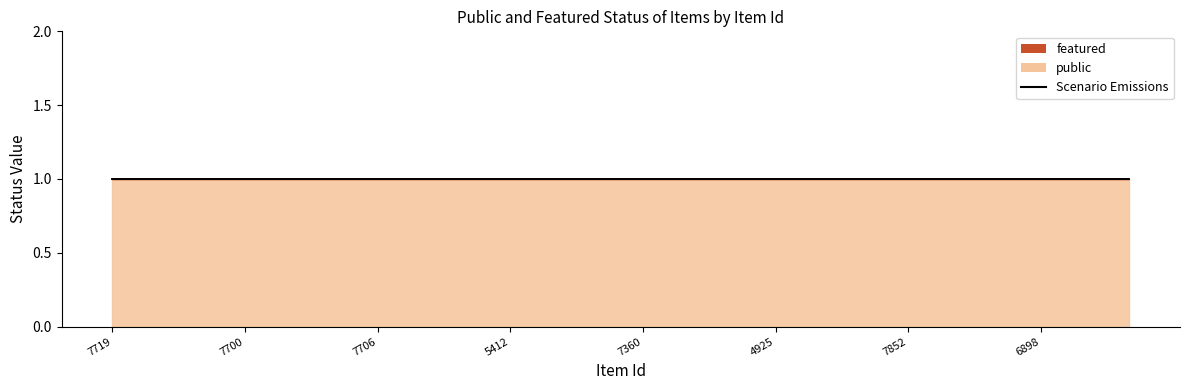

True or false: public and featured intersect in this chart.

False